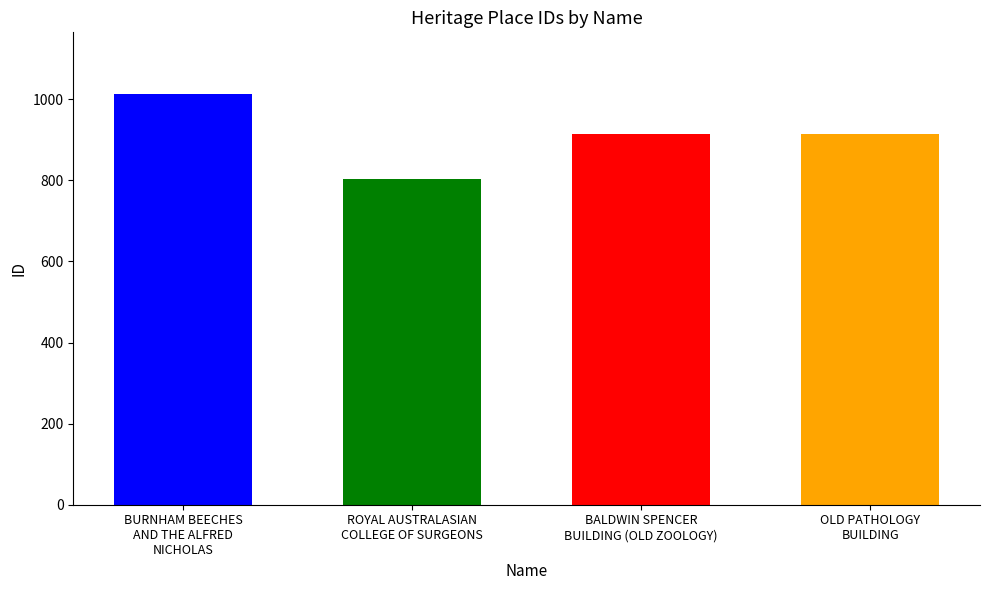

Reading right to left, list all the values displayed in this chart.

914	913	803	1013